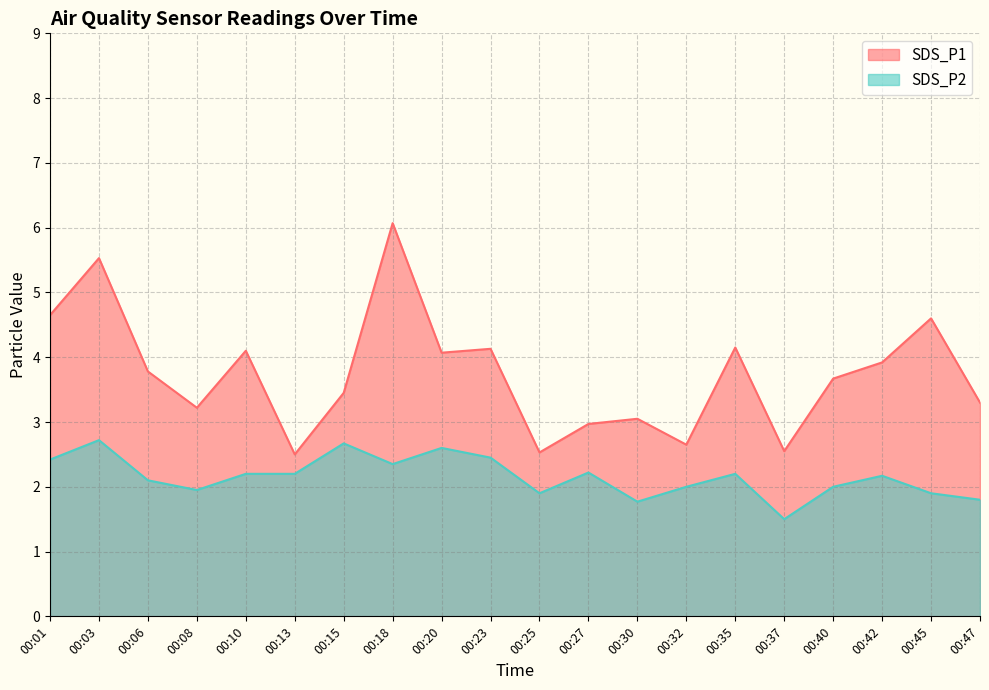

How many values in the SDS_P1 series are below 3?

5